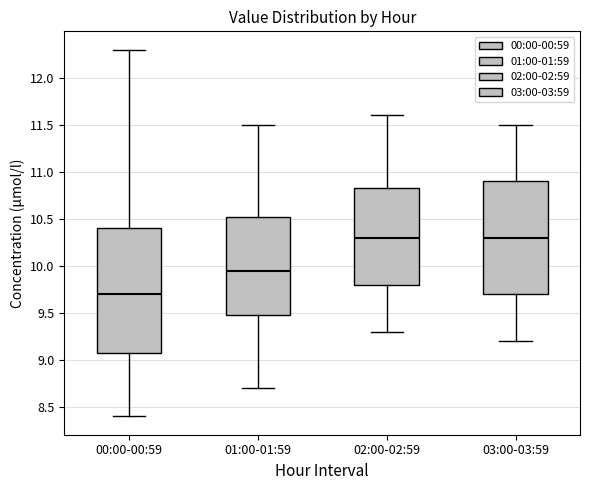

Reading left to right, transcribe this box plot: for each box, give where its median line is, the range the box spans, and where its two whiskers end, as read against the y-axis. The values are not printed on the chart, so give them approximately, as read against the axis.

00:00-00:59: median 9.70, box 9.10 to 10.40, whiskers 8.40 to 12.30
01:00-01:59: median 9.95, box 9.50 to 10.55, whiskers 8.70 to 11.50
02:00-02:59: median 10.30, box 9.80 to 10.85, whiskers 9.30 to 11.60
03:00-03:59: median 10.30, box 9.70 to 10.90, whiskers 9.20 to 11.50